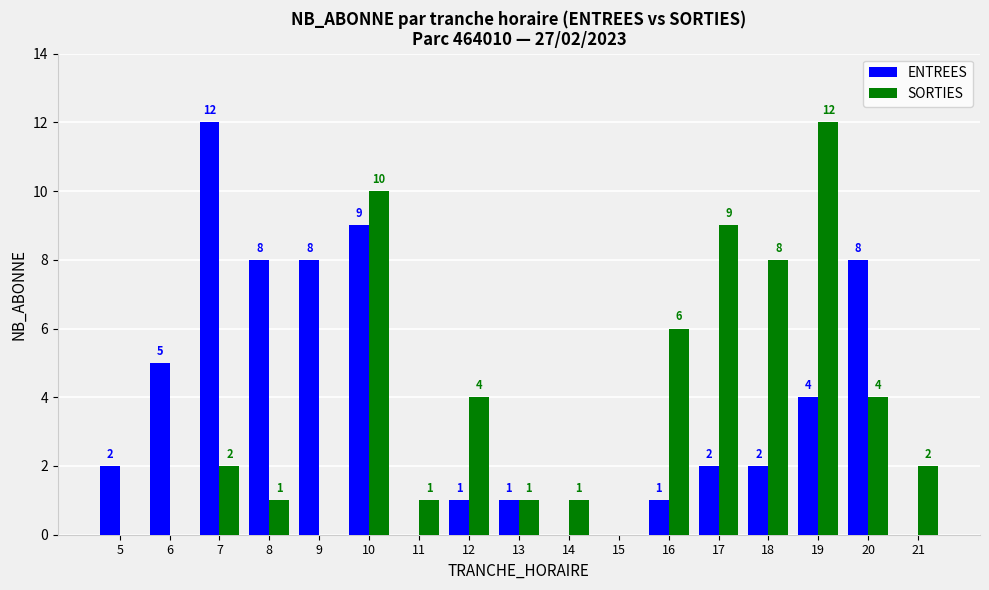

Which series changed the most between 5 and 18?

SORTIES